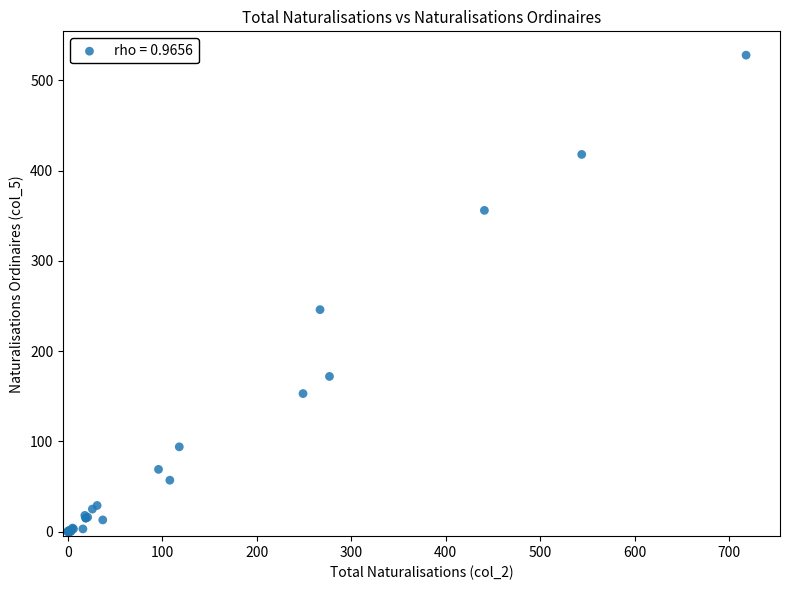

What Y value in the scatter plot is closest to 264?

246